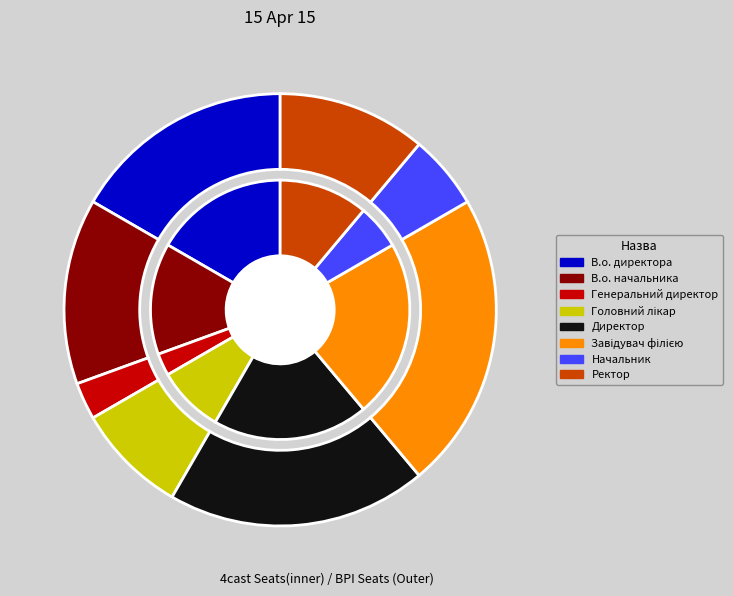

Which category has the smallest portion of the pie?

Генеральний директор